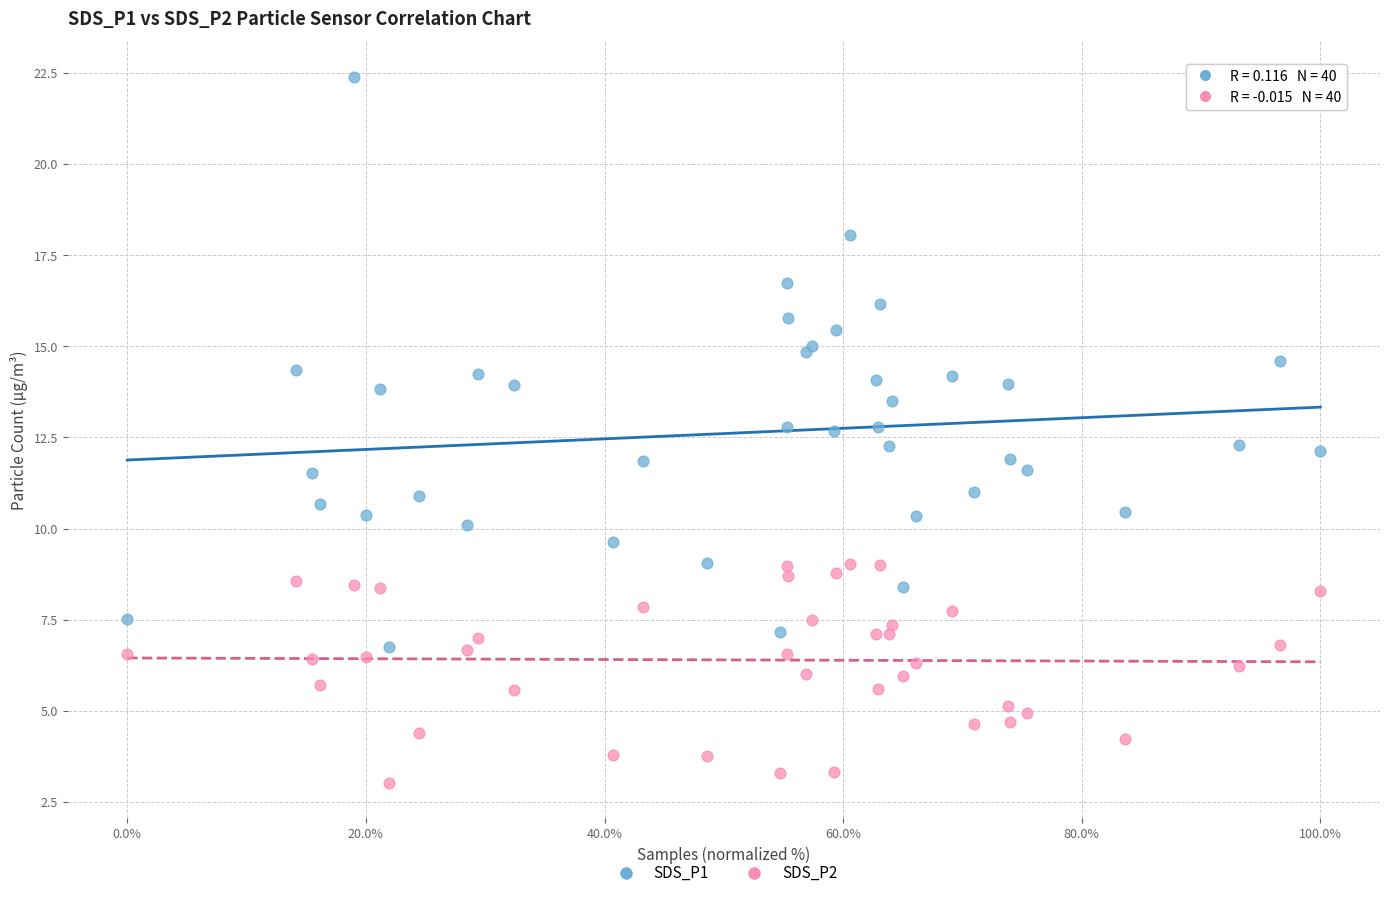

Which series reaches the minimum Y coordinate?

SDS_P2